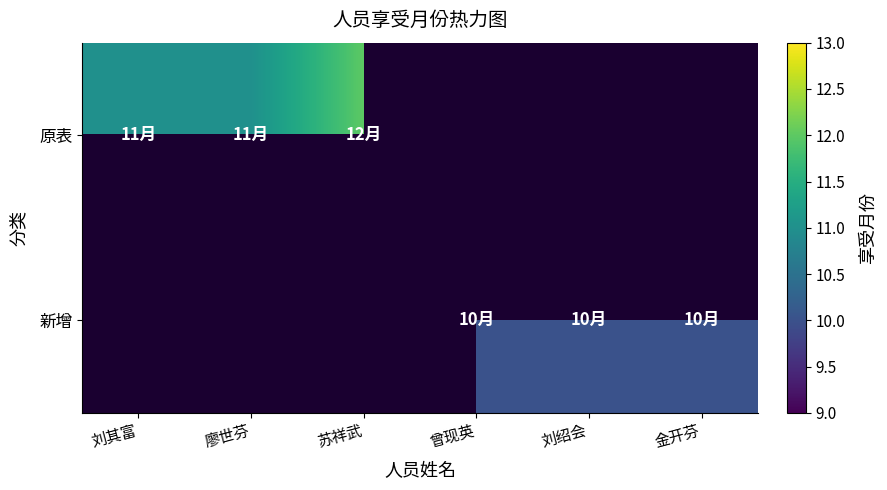

How many data points does each series have?

6